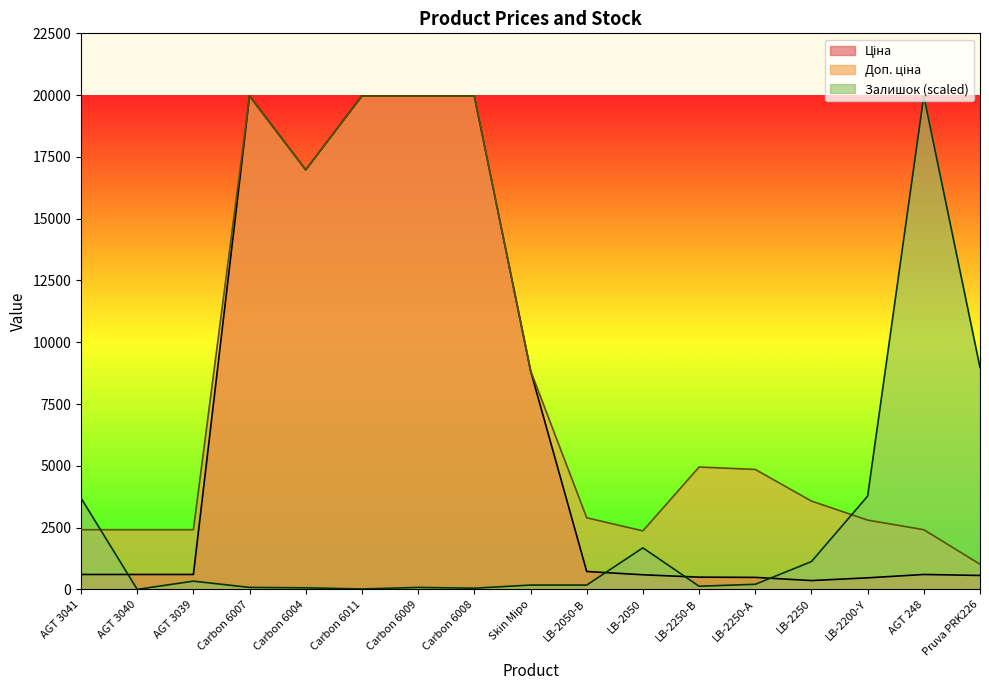

What is the difference between the maximum and minimum values in the Ціна series?

19606.8